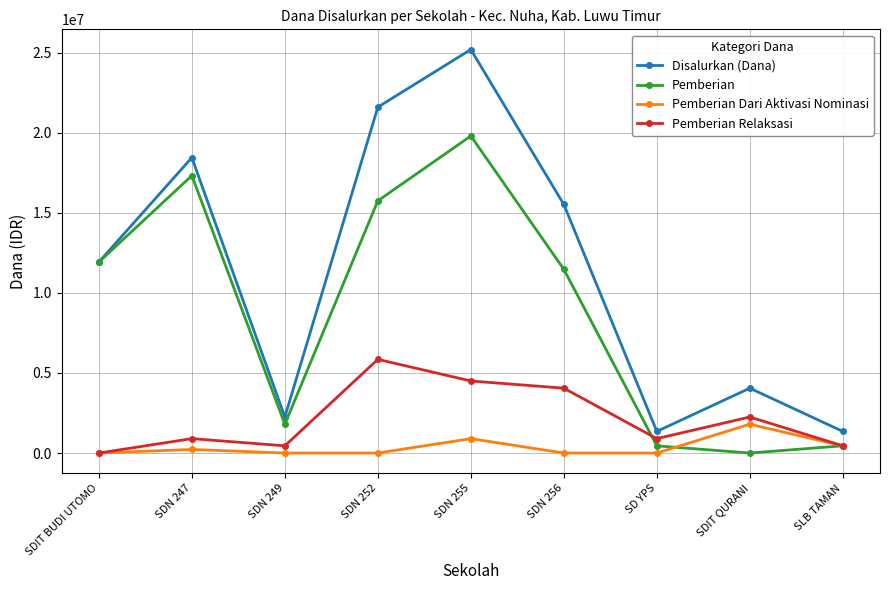

How many lines are shown in the chart?

4